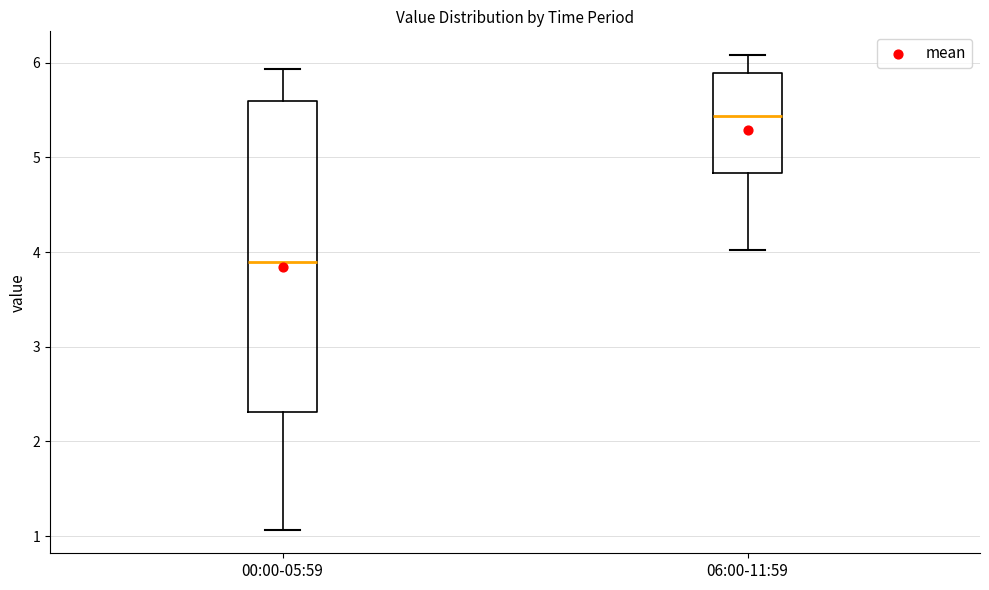

Which box's median line is the highest?

06:00-11:59